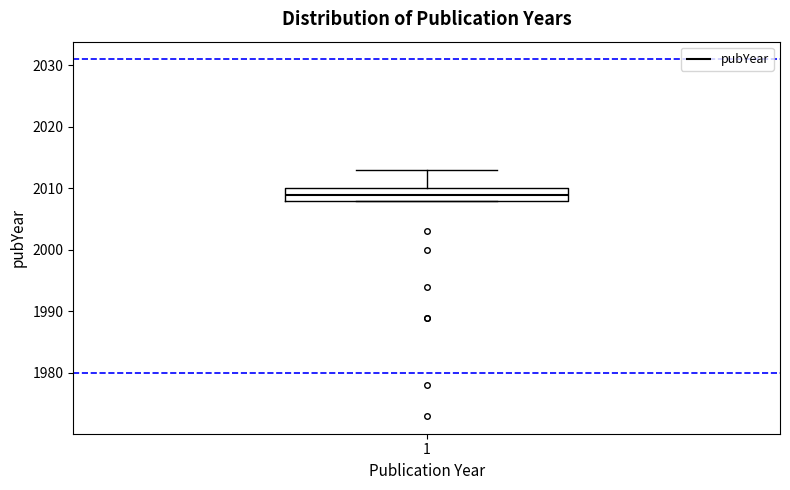

Transcribe this box plot: give where the median line is, the range the box spans, and where the two whiskers end, as read against the y-axis. The values are not printed on the chart, so give them approximately, as read against the axis.

median 2009, box 2008 to 2010, whiskers 2008 to 2013